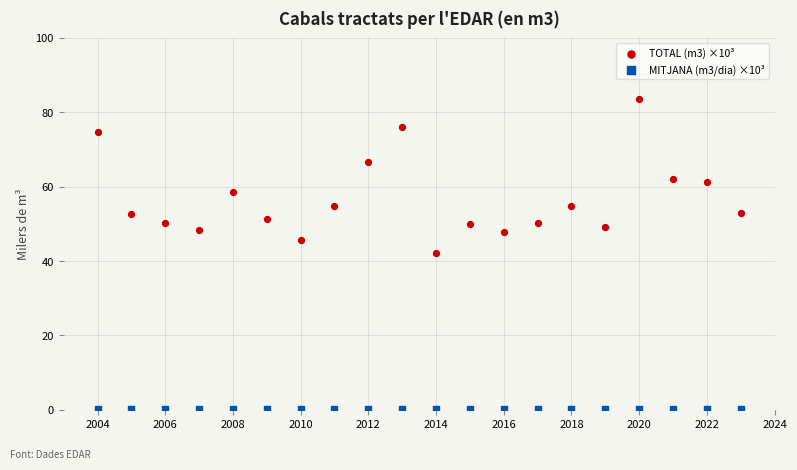

Across all series, what Y value is closest to 41?

42.3